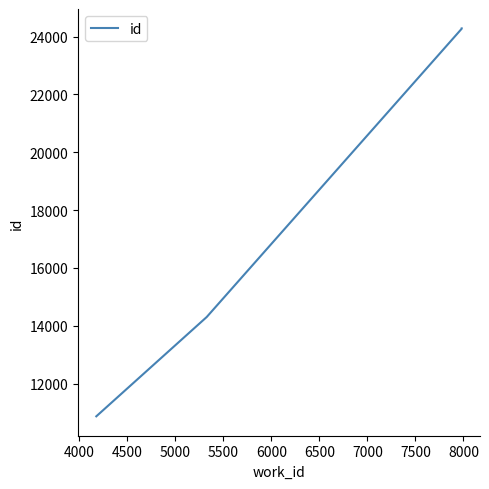

Does the chart display data point markers on the line(s)?

No